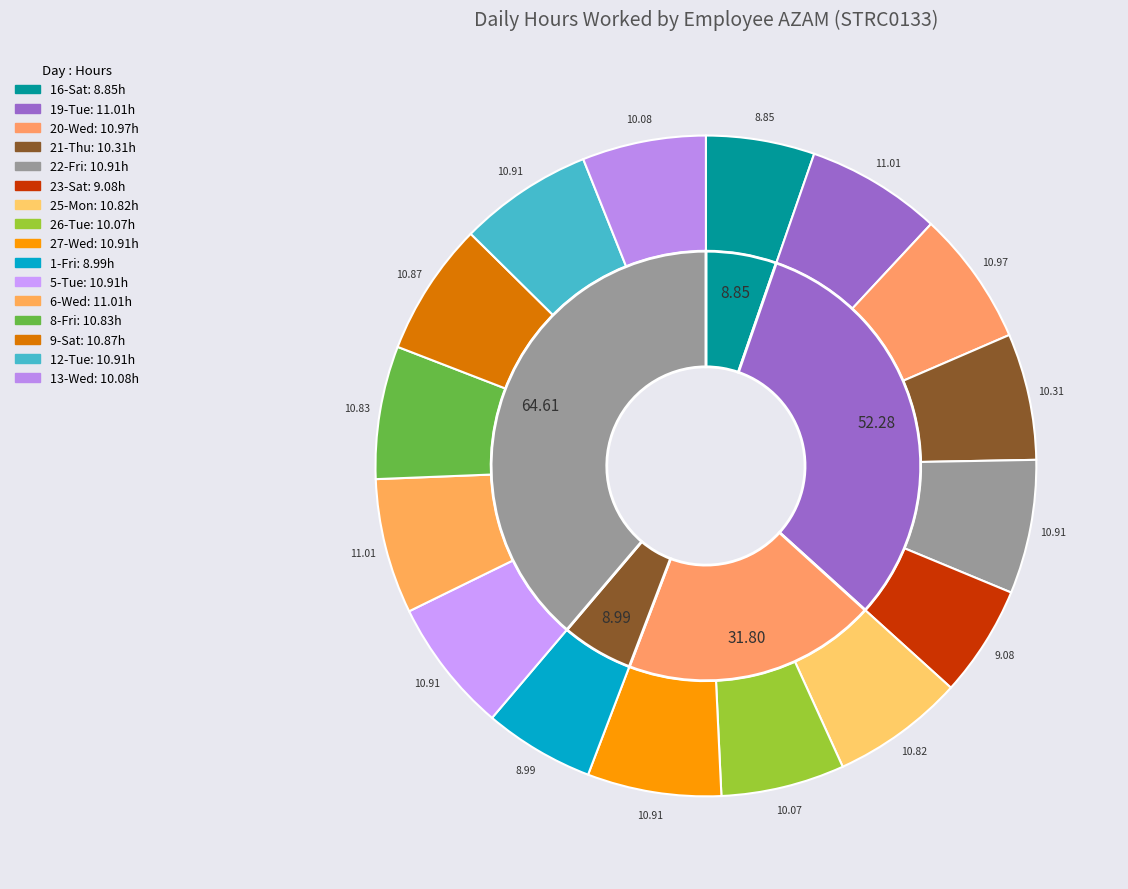

To the nearest percent, what percentage of the pie is 13-Wed?

6%